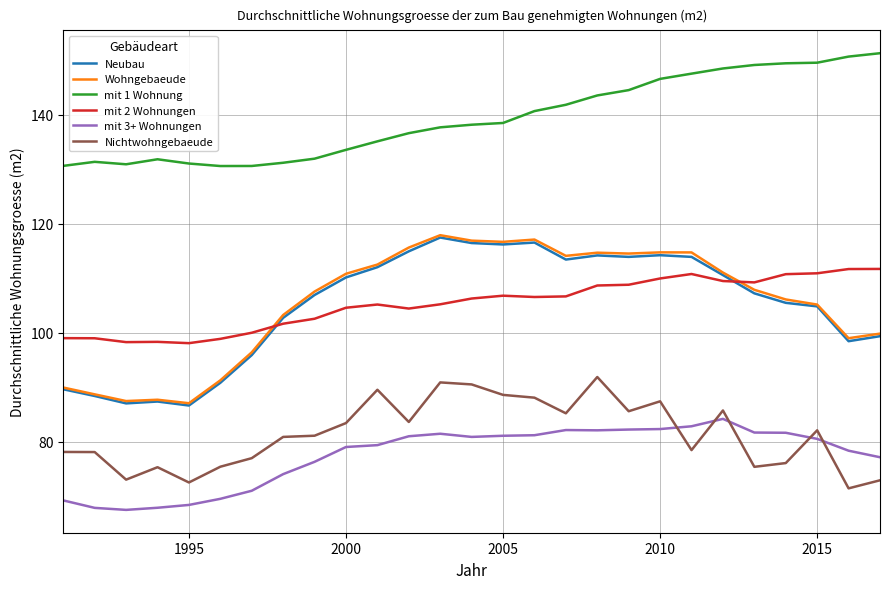

True or false: mit 2 Wohnungen and Nichtwohngebaeude intersect in this chart.

False